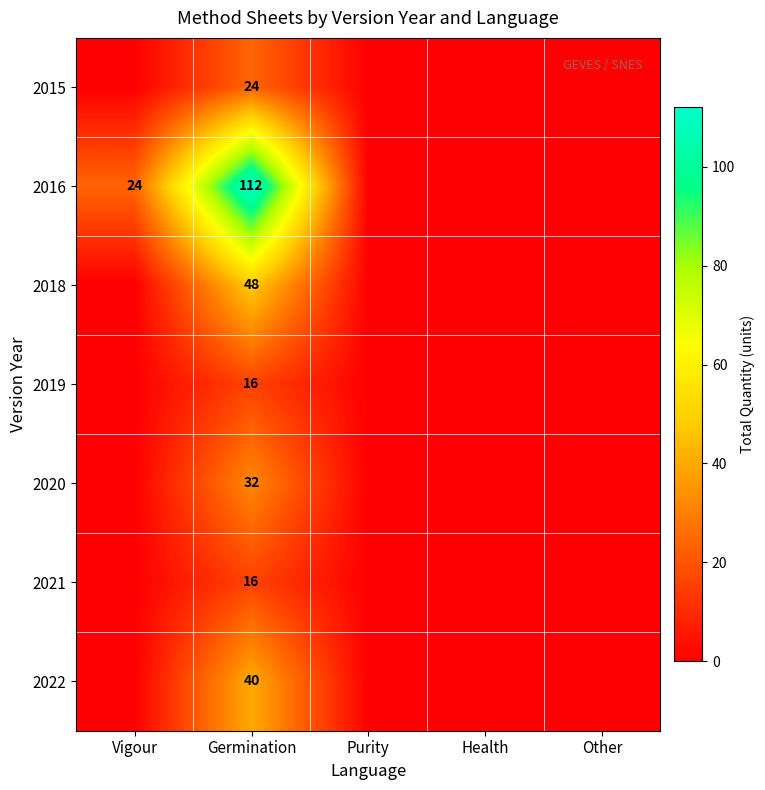

What is the difference between the highest and lowest values at Germination?

96